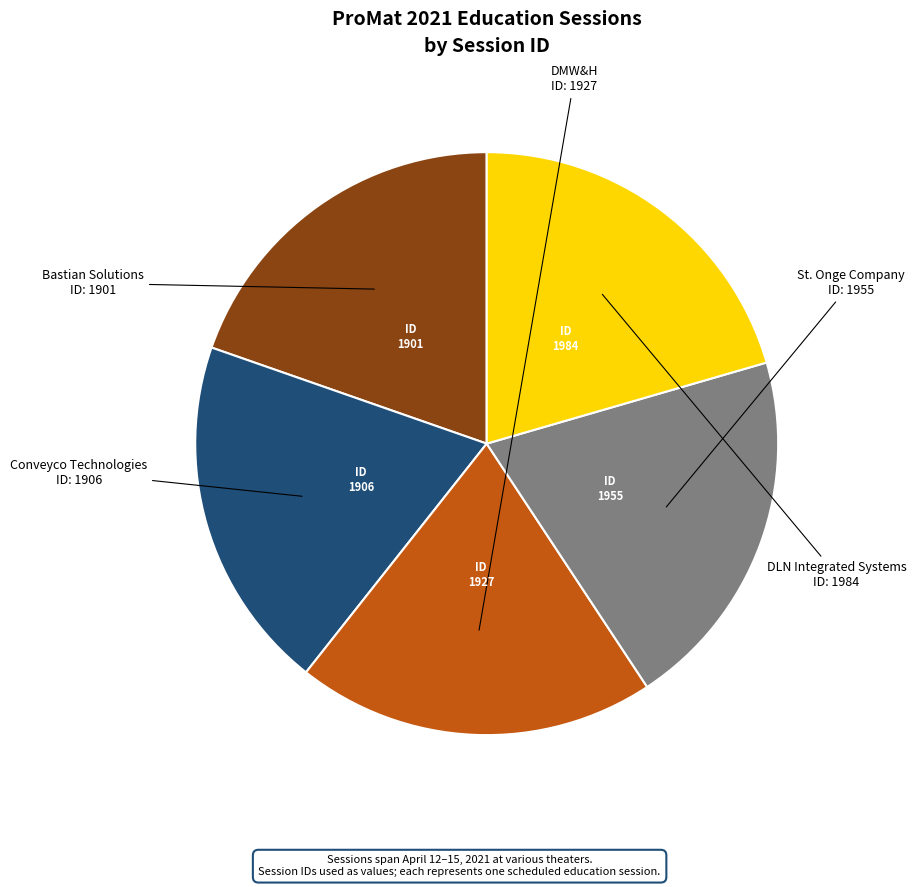

Does any single category account for the majority?

No